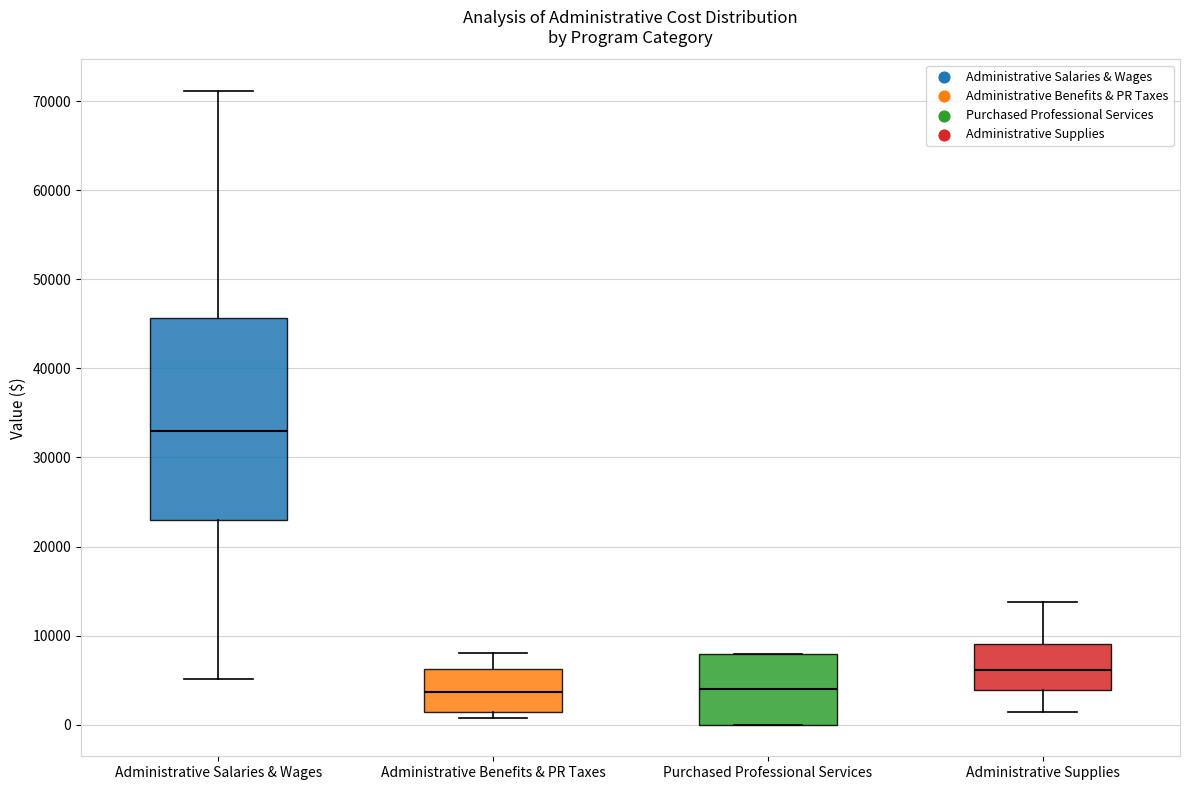

Reading left to right, transcribe this box plot: for each box, give where its median line is, the range the box spans, and where its two whiskers end, as read against the y-axis. The values are not printed on the chart, so give them approximately, as read against the axis.

Administrative Salaries & Wages: median 33000, box 23000 to 46000, whiskers 5000 to 71000
Administrative Benefits & PR Taxes: median 4000, box 1000 to 6000, whiskers 1000 (just below the box's lower edge) to 8000
Purchased Professional Services: median 4000, box 0 to 8000, whiskers 0 to 8000
Administrative Supplies: median 6000, box 4000 to 9000, whiskers 1000 to 14000